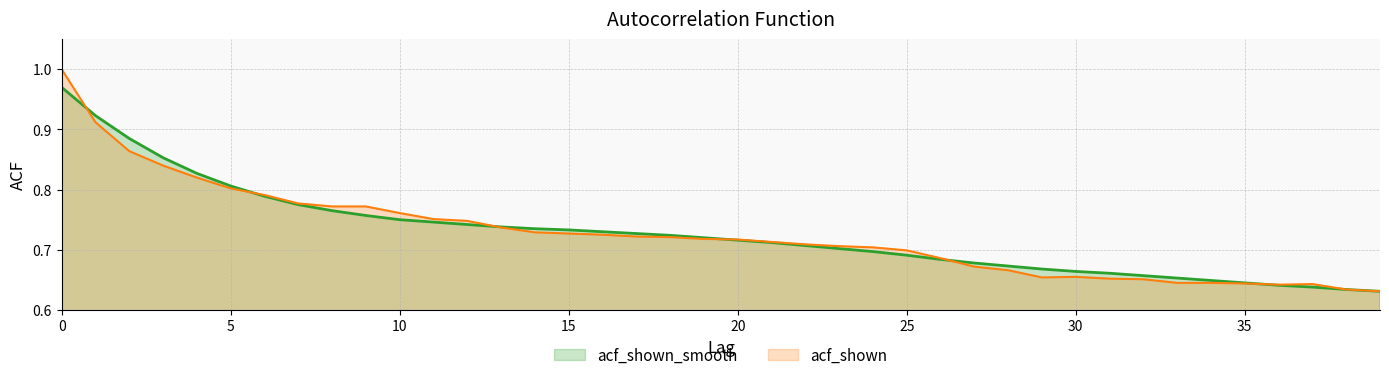

How many lines are shown in the chart?

2